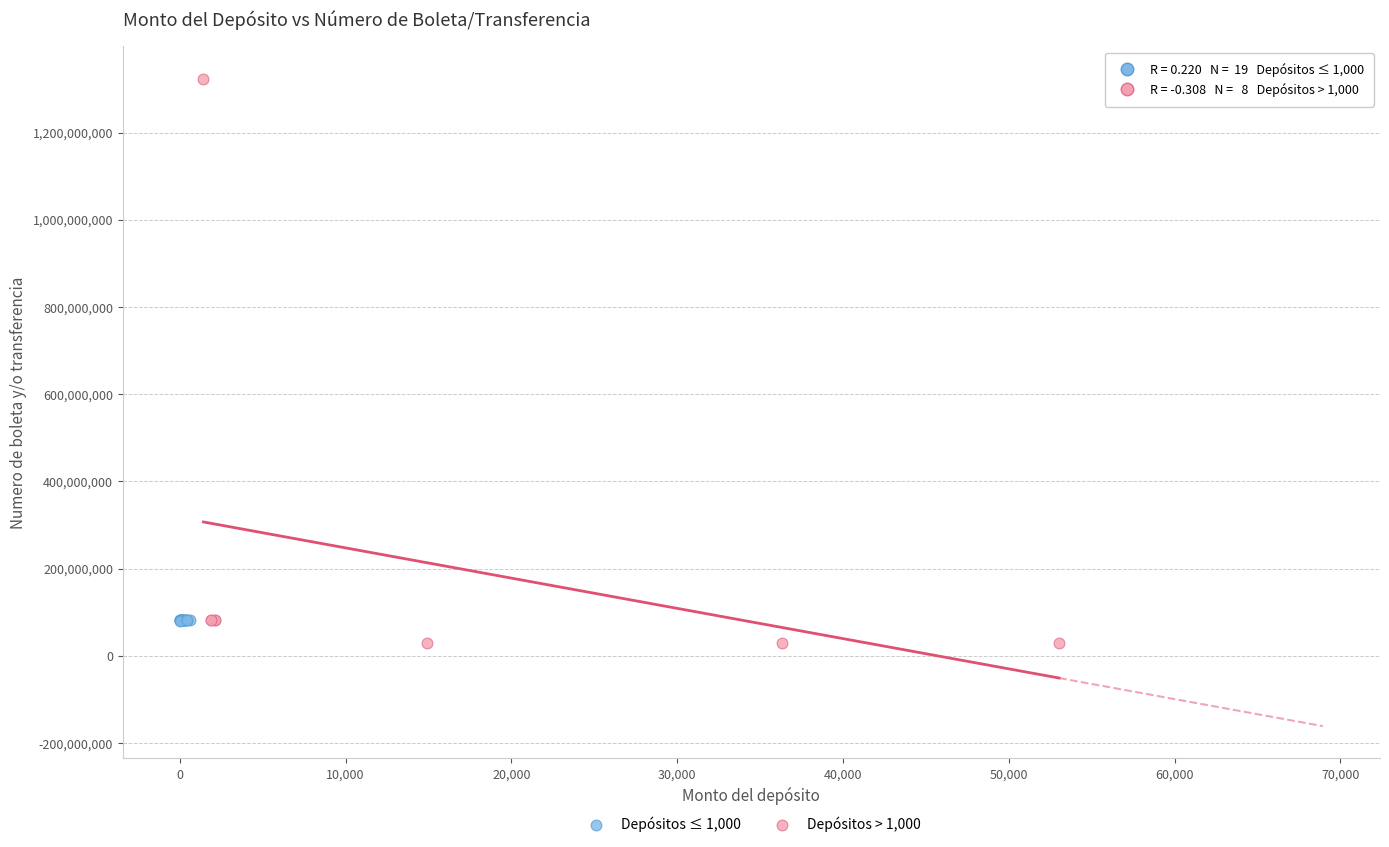

Which series has the largest Y range (max minus min)?

Depósitos > 1,000